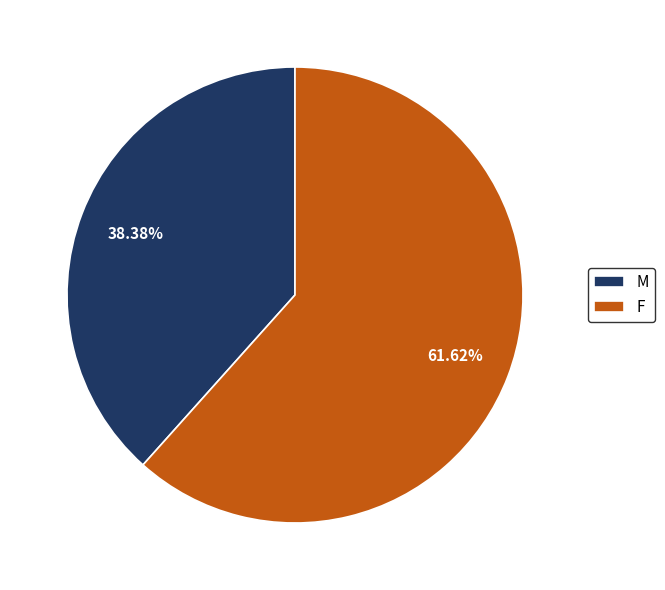

What is the smallest slice in the pie chart?

M